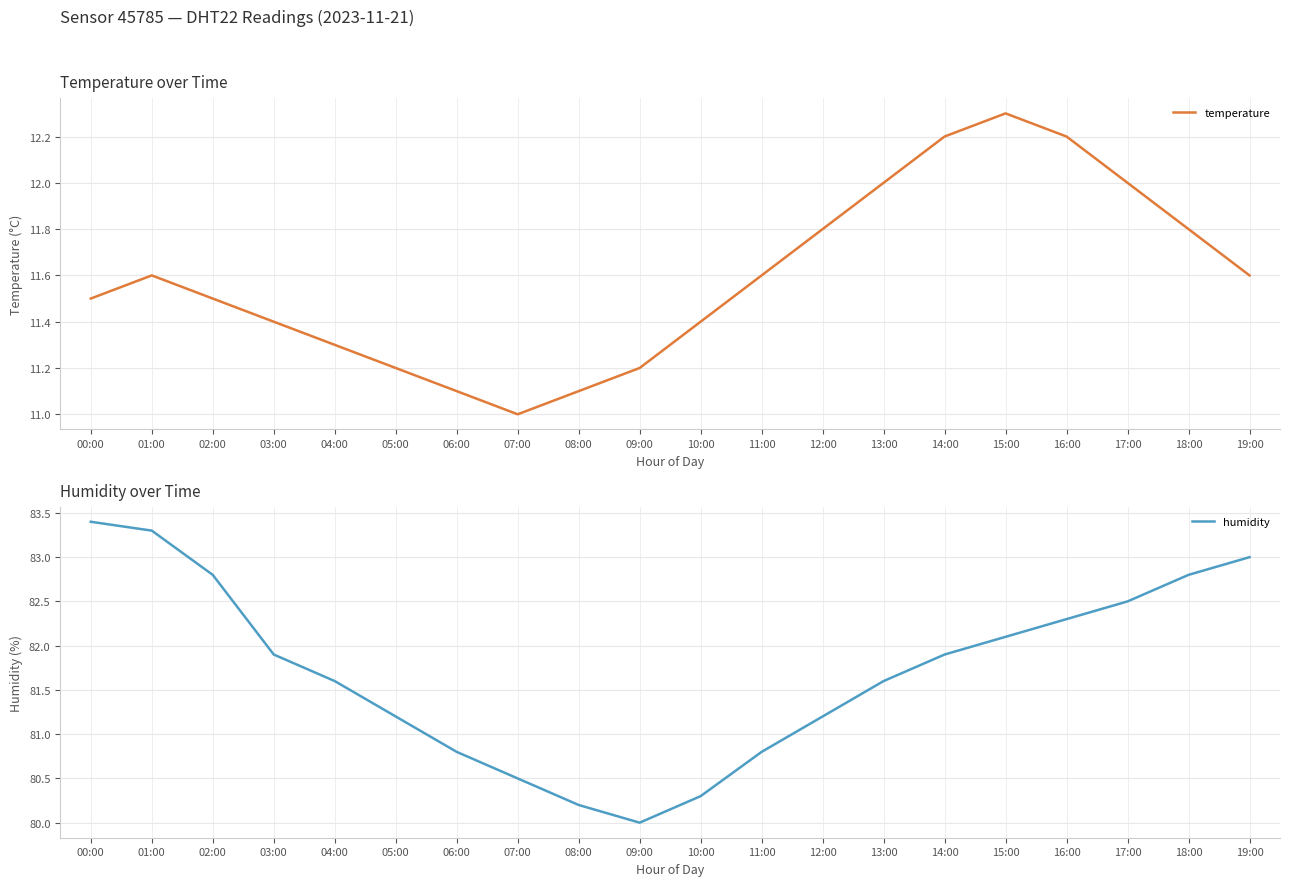

What are all the series names shown in the legend?

temperature, humidity